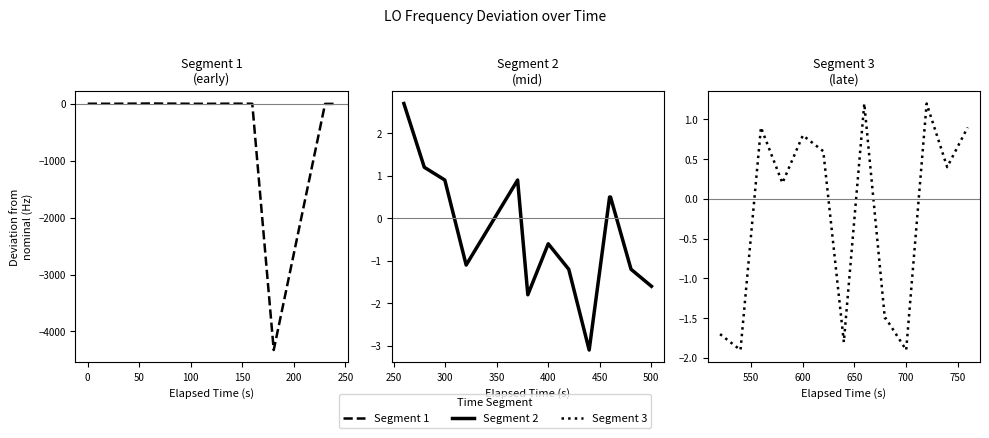

Rank the categories by value from highest to lowest.

3, 4, 5, 13, 8, 2, 0, 14, 33, 37, 15, 17, 28, 39, 9, 30, 31, 22, 23, 38, 1, 29, 6, 7, 19, 16, 20, 24, 12, 34, 35, 25, 11, 26, 18, 32, 27, 36, 21, 10